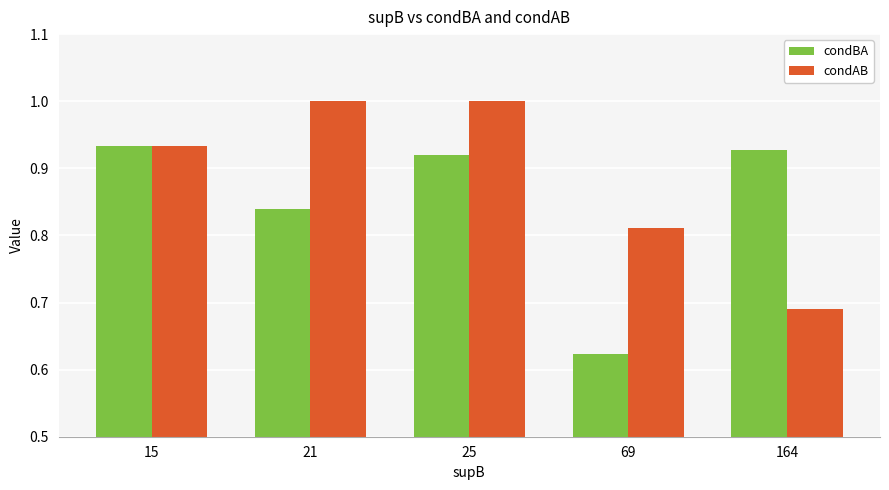

Count the condBA values in the range 0 to 1.

5